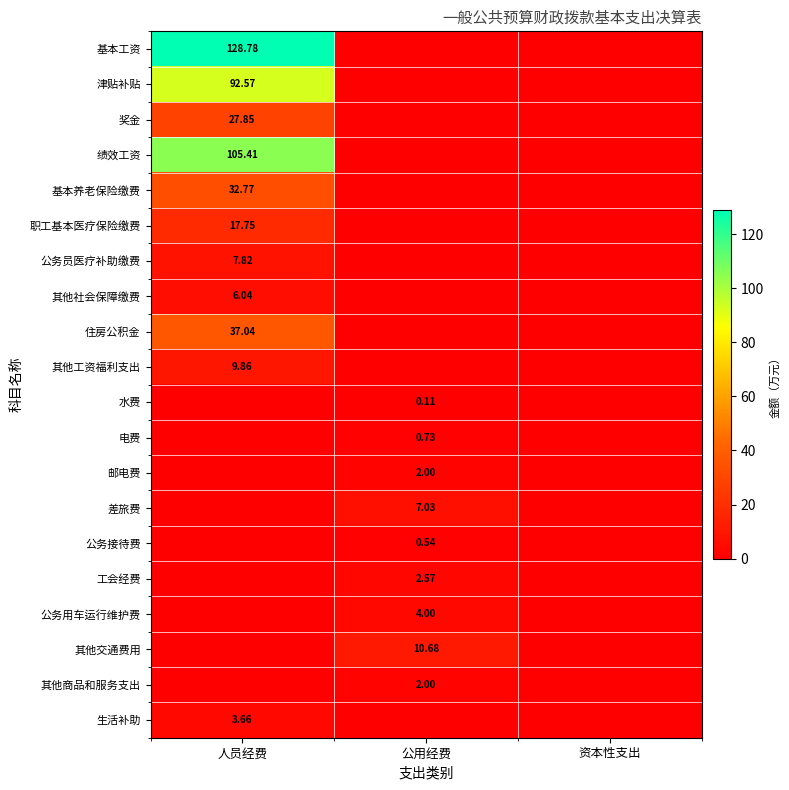

How many data points does each series have?

3